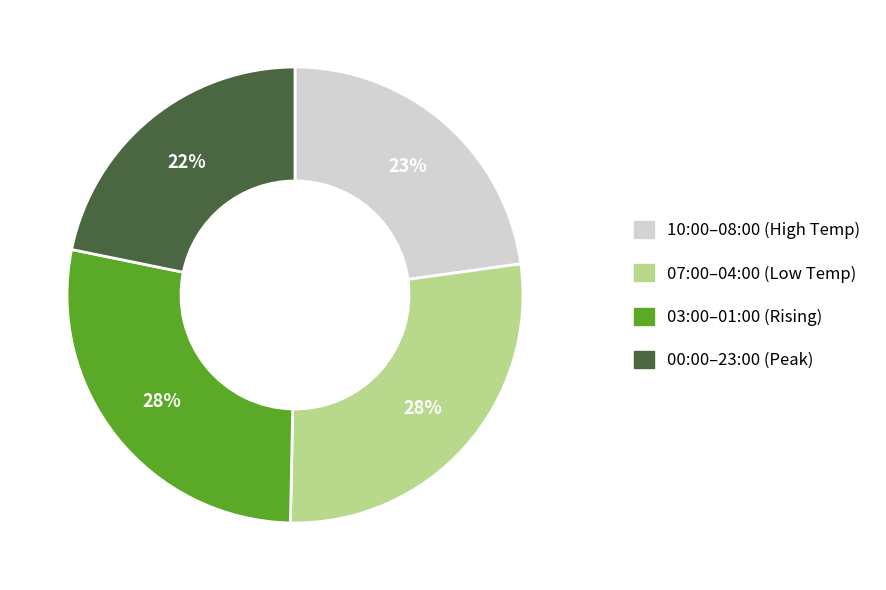

Count the number of slices in the pie.

4